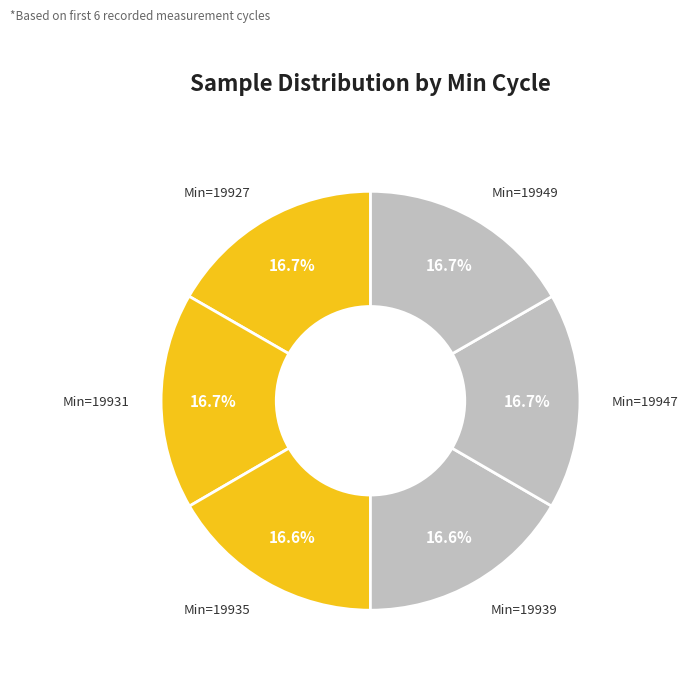

How many segments does this pie chart have?

6